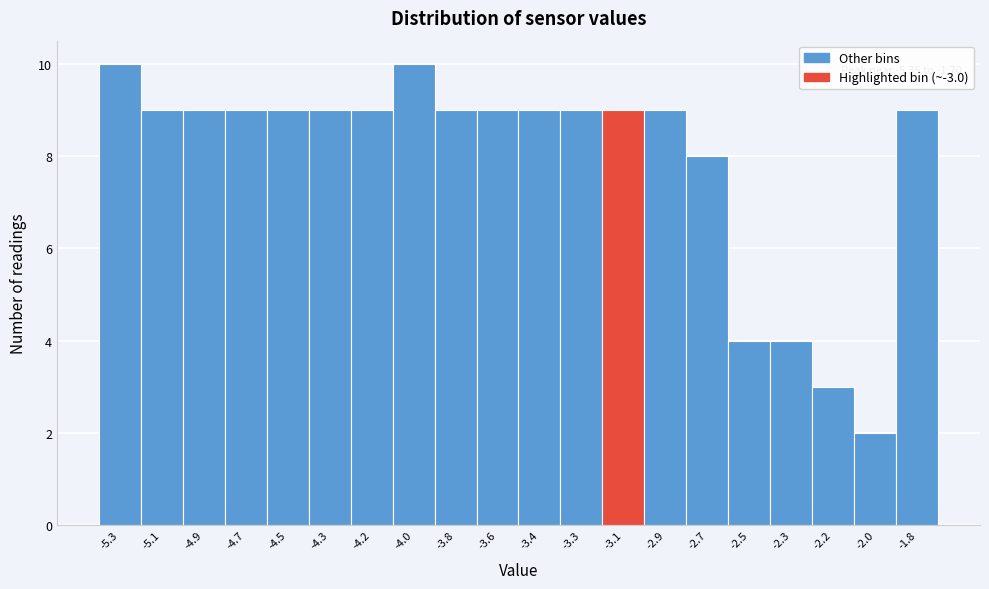

Reading right to left, extract all data points from this chart.

-1.8=9	-2.0=2	-2.2=3	-2.3=4	-2.5=4	-2.7=8	-2.9=9	-3.1=9	-3.3=9	-3.4=9	-3.6=9	-3.8=9	-4.0=10	-4.2=9	-4.3=9	-4.5=9	-4.7=9	-4.9=9	-5.1=9	-5.3=10